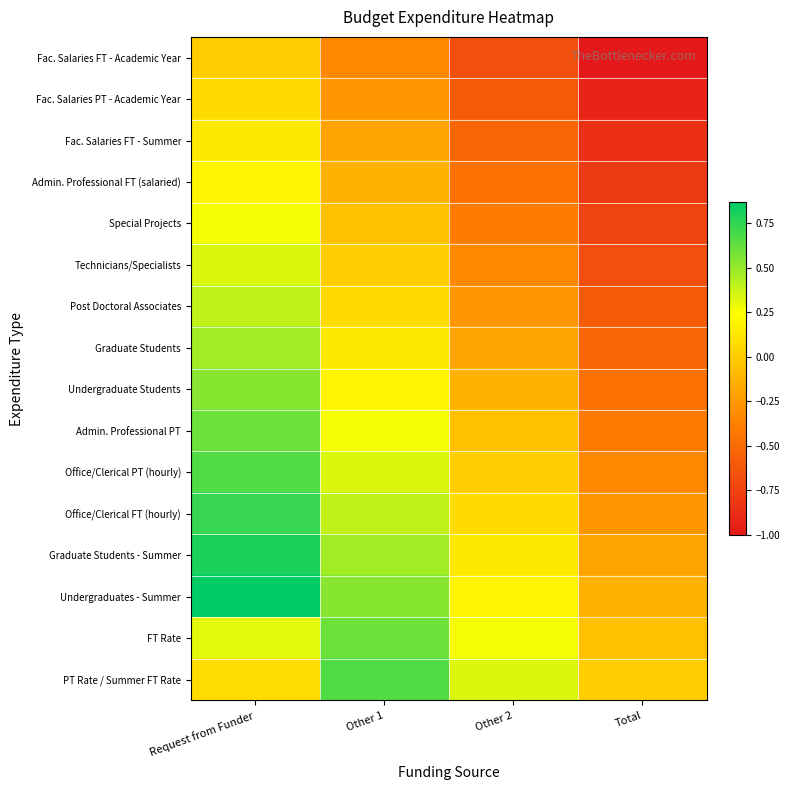

Reading right to left, extract all data points from this chart.

Fac. Salaries FT - Academic Year: Total=-1.0	Other 2=-0.7	Other 1=-0.3	Request from Funder=0.0
Fac. Salaries PT - Academic Year: Total=-0.9	Other 2=-0.6	Other 1=-0.3	Request from Funder=0.1
Fac. Salaries FT - Summer: Total=-0.9	Other 2=-0.5	Other 1=-0.2	Request from Funder=0.1
Admin. Professional FT (salaried): Total=-0.8	Other 2=-0.5	Other 1=-0.1	Request from Funder=0.2
Special Projects: Total=-0.7	Other 2=-0.4	Other 1=-0.1	Request from Funder=0.3
Technicians/Specialists: Total=-0.7	Other 2=-0.3	Other 1=0.0	Request from Funder=0.3
Post Doctoral Associates: Total=-0.6	Other 2=-0.3	Other 1=0.1	Request from Funder=0.4
Graduate Students: Total=-0.5	Other 2=-0.2	Other 1=0.1	Request from Funder=0.5
Undergraduate Students: Total=-0.5	Other 2=-0.1	Other 1=0.2	Request from Funder=0.5
Admin. Professional PT: Total=-0.4	Other 2=-0.1	Other 1=0.3	Request from Funder=0.6
Office/Clerical PT (hourly): Total=-0.3	Other 2=0.0	Other 1=0.3	Request from Funder=0.7
Office/Clerical FT (hourly): Total=-0.3	Other 2=0.1	Other 1=0.4	Request from Funder=0.7
Graduate Students - Summer: Total=-0.2	Other 2=0.1	Other 1=0.5	Request from Funder=0.8
Undergraduates - Summer: Total=-0.1	Other 2=0.2	Other 1=0.5	Request from Funder=0.9
FT Rate: Total=-0.1	Other 2=0.3	Other 1=0.6	Request from Funder=0.3
PT Rate / Summer FT Rate: Total=0.0	Other 2=0.3	Other 1=0.7	Request from Funder=0.1